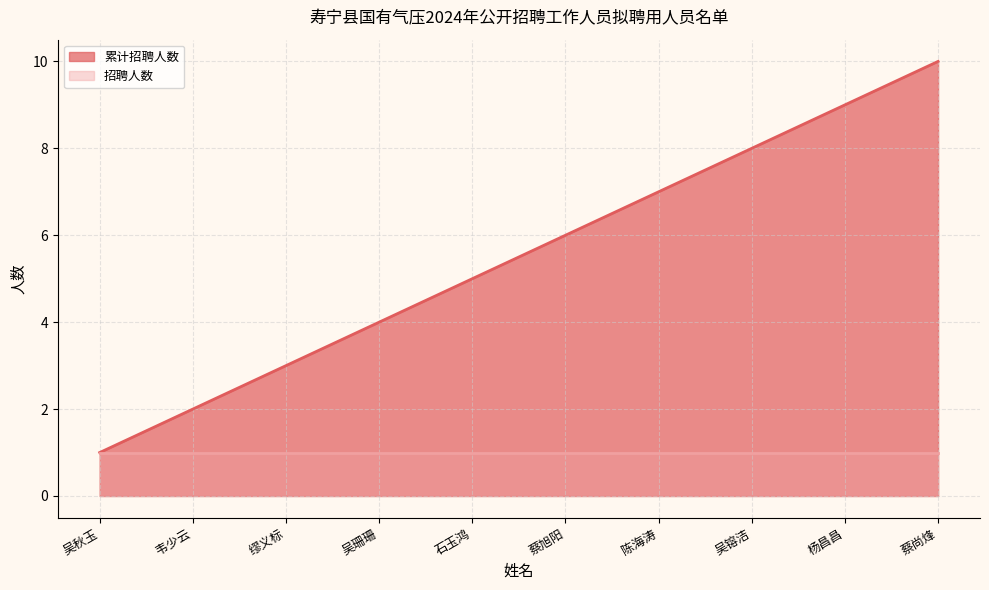

Approximately how many times larger is the value at 蔡旭阳 compared to 石玉鸿?

1.2